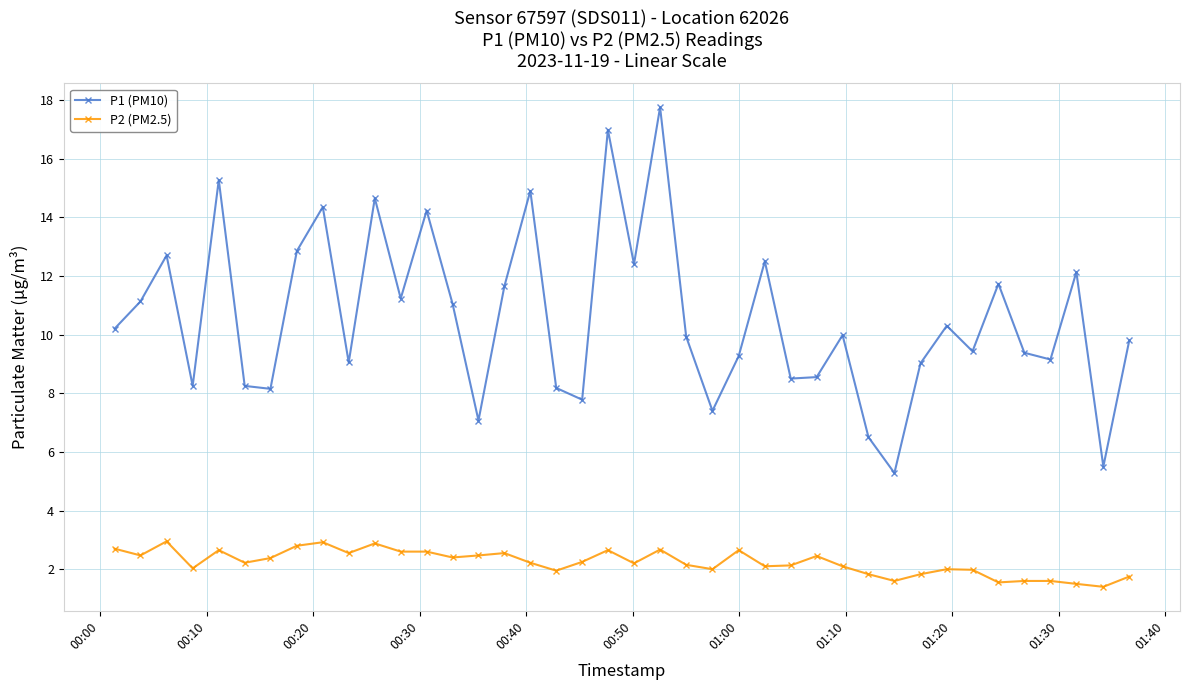

True or false: P2 (PM2.5) and P1 (PM10) cross at least once.

False